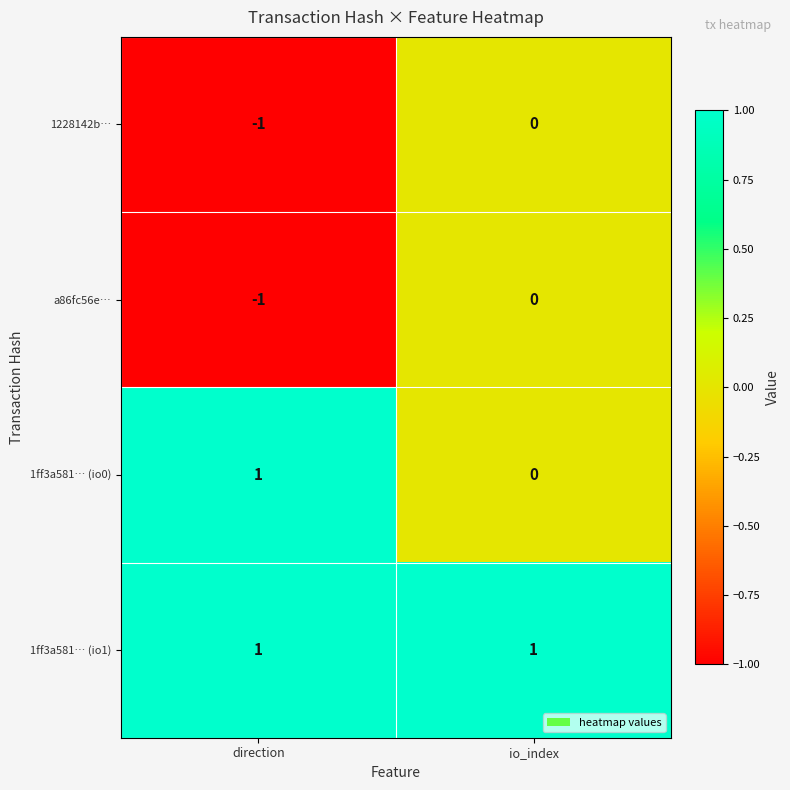

Which series has the largest total across all categories?

1ff3a581… (io1)